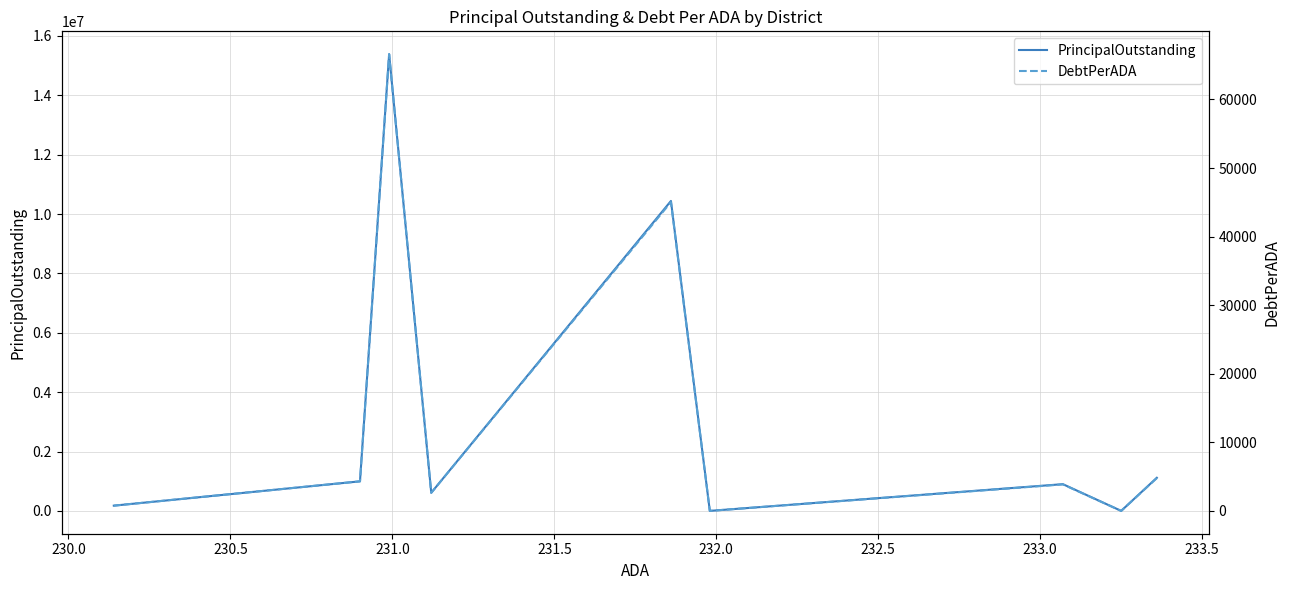

What is the maximum value shown in the chart?

15385000.0